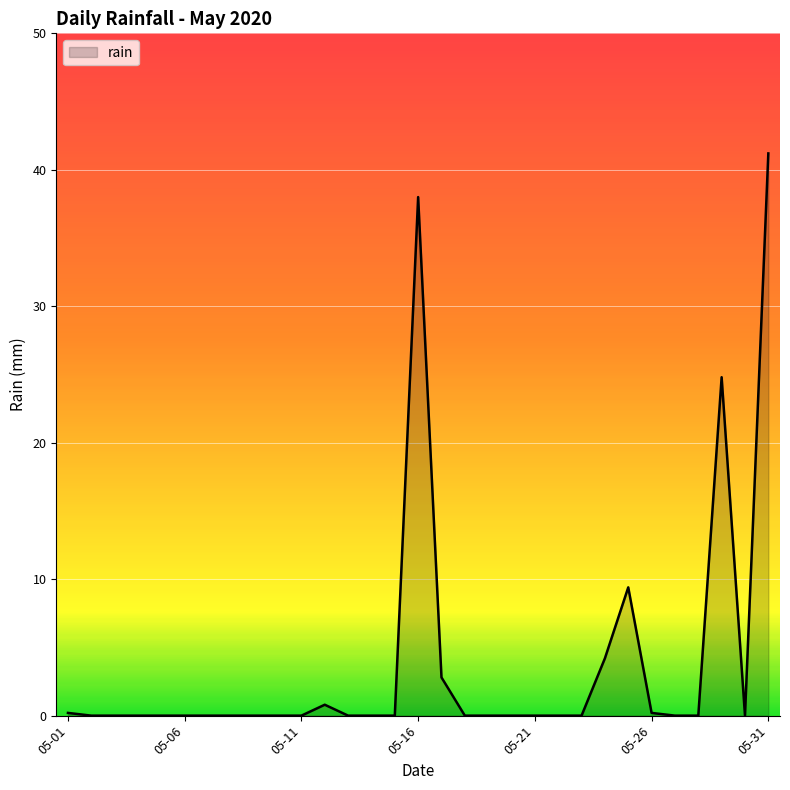

What is the difference between the maximum and minimum values?

41.2